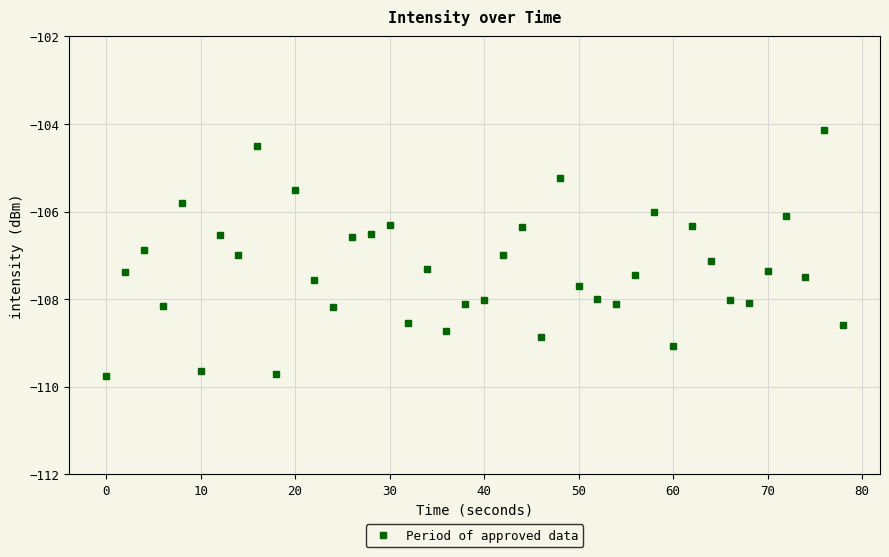

What is the maximum value shown in the chart?

-104.1